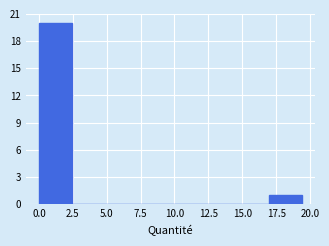

Over which range of the x-axis is the bar tallest?

0.0 to 2.5